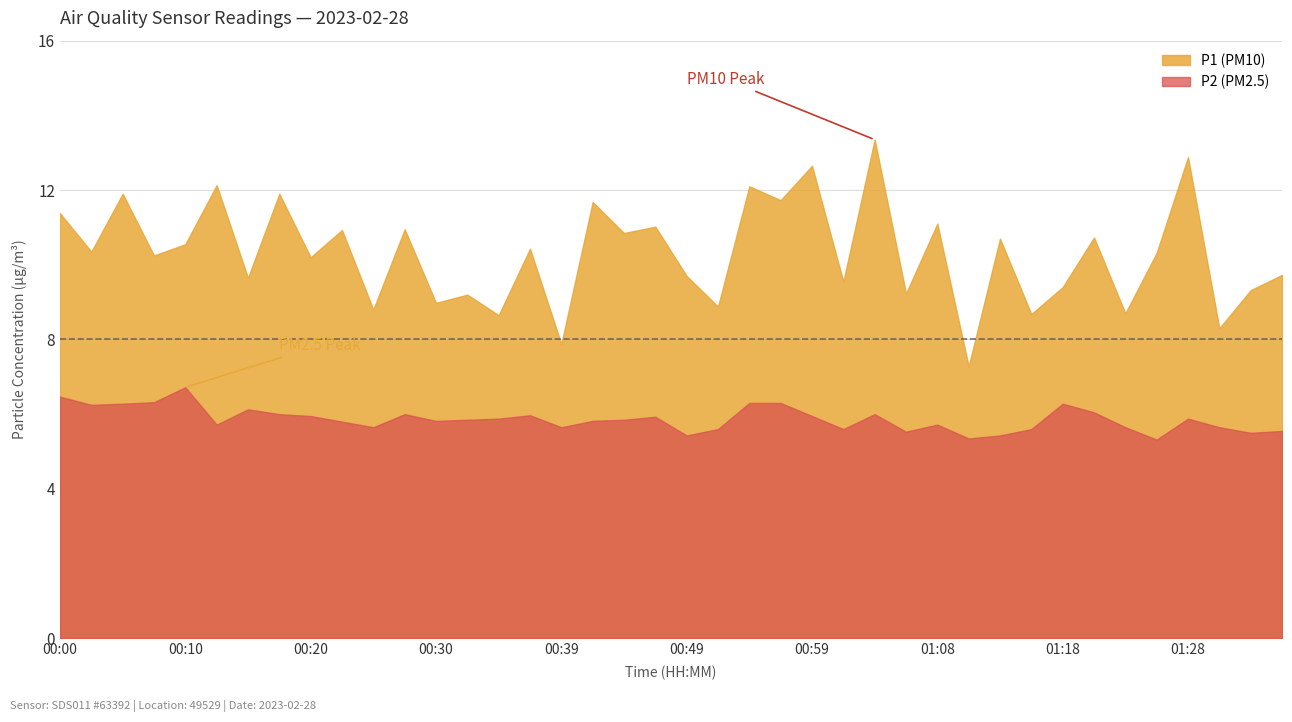

True or false: P2 and P1 cross at least once.

False